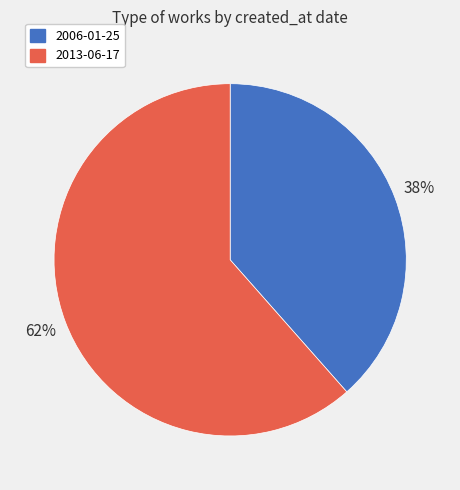

Does 2013-06-17 account for over 50% of the chart?

Yes